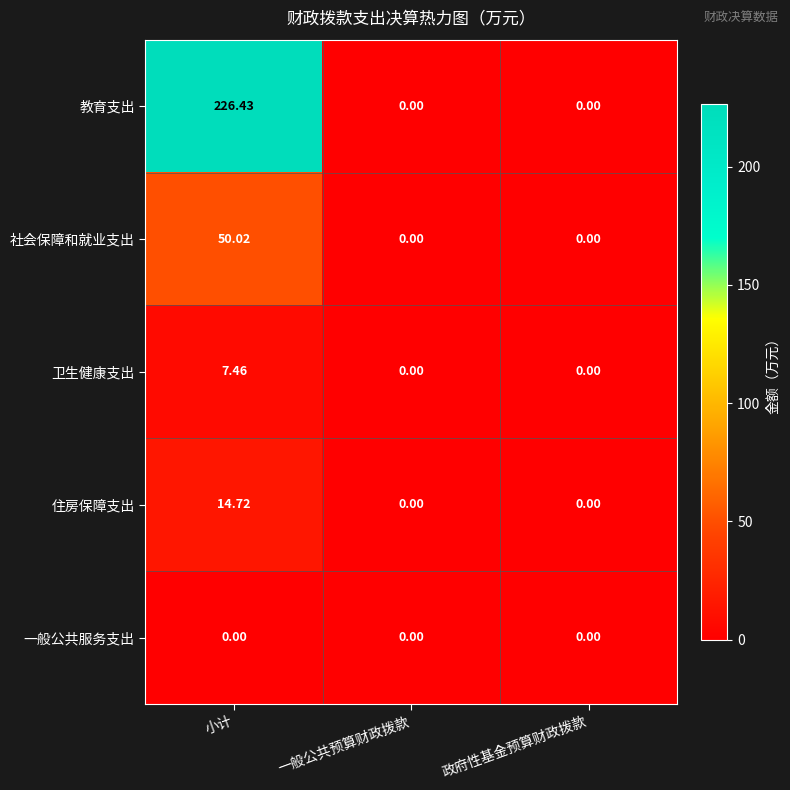

How many values in 教育支出 are above zero?

1